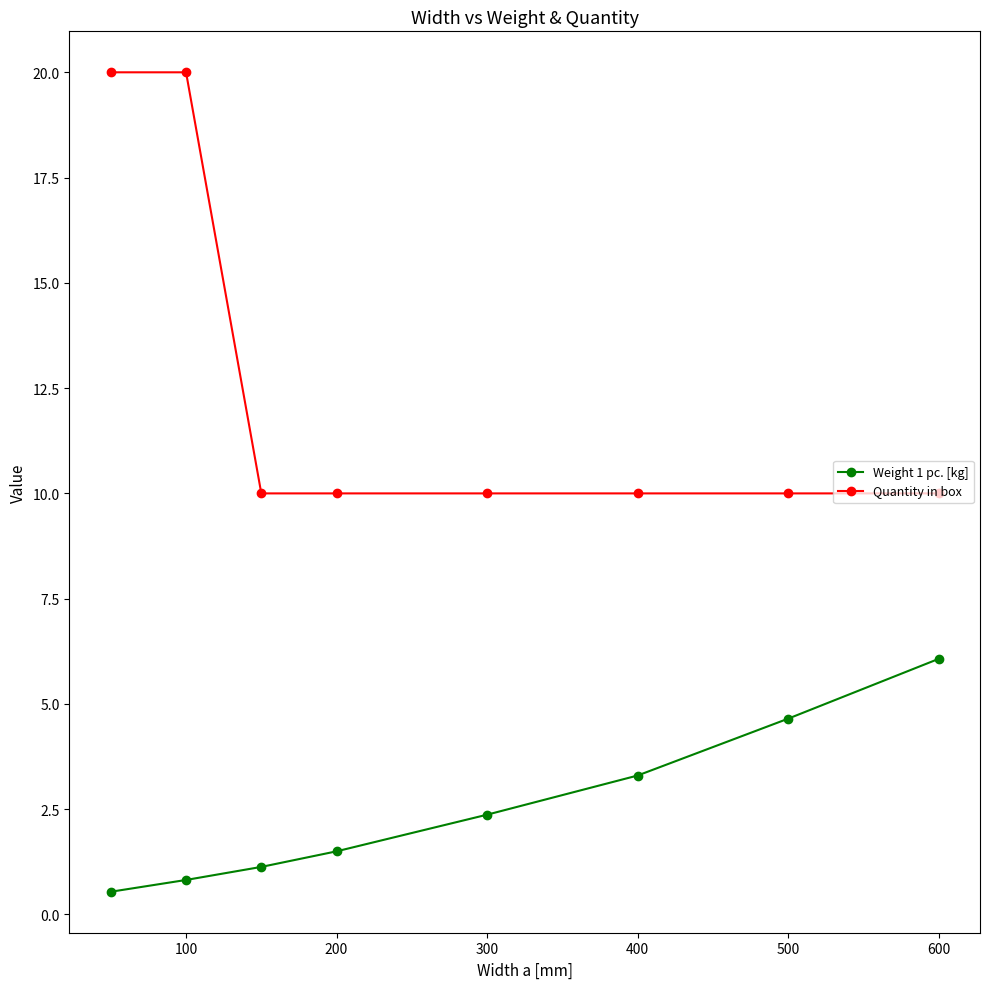

What is the lowest value of the Weight 1 pc. [kg] series?

0.5